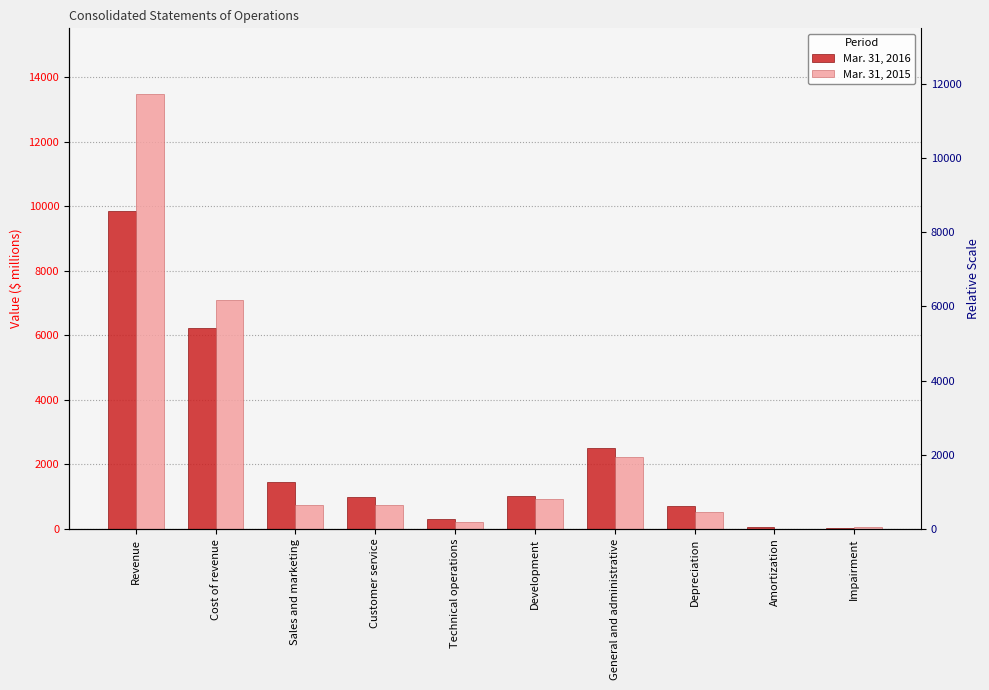

Reading left to right, extract all data points from this chart.

Mar. 31, 2016: 9859	6229	1452	993	297	1030	2511	712	78	39
Mar. 31, 2015: 13486	7097	755	749	212	917	2238	513	10	69